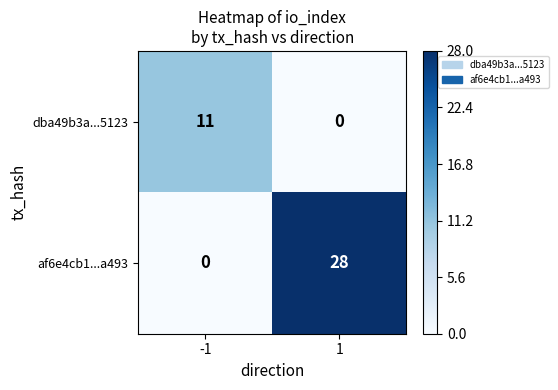

What is the sum of all af6e4cb1...a493 values?

28